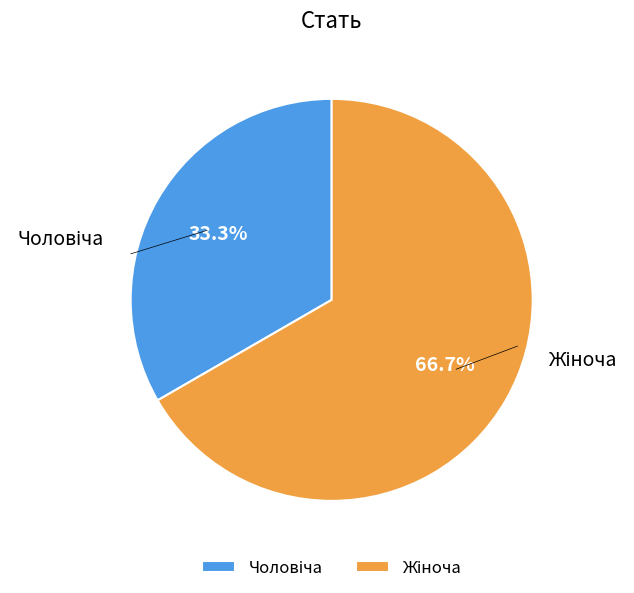

Is there any slice that represents more than half of the pie?

Yes